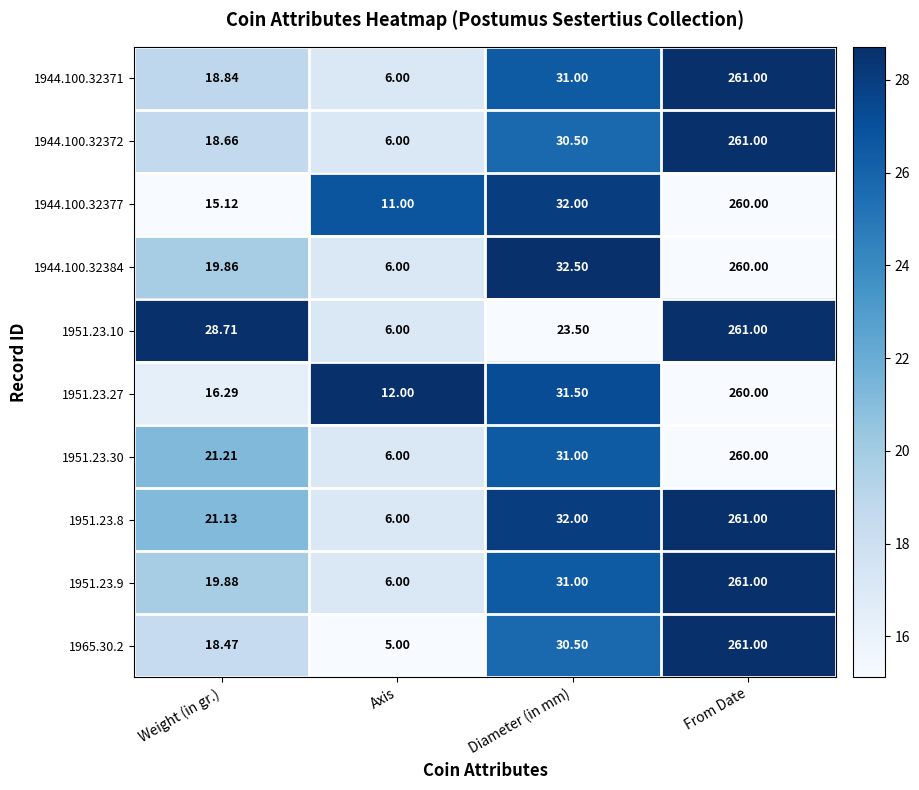

Rank the categories by 1944.100.32377 value from lowest to highest.

Axis, Weight (in gr.), Diameter (in mm), From Date